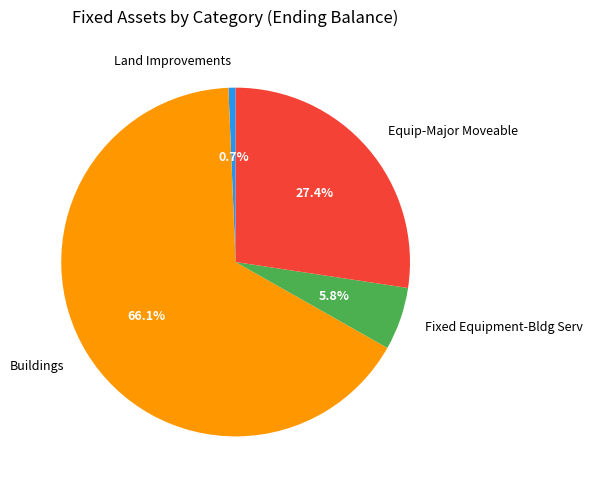

True or false: Buildings accounts for 73% of the total.

False